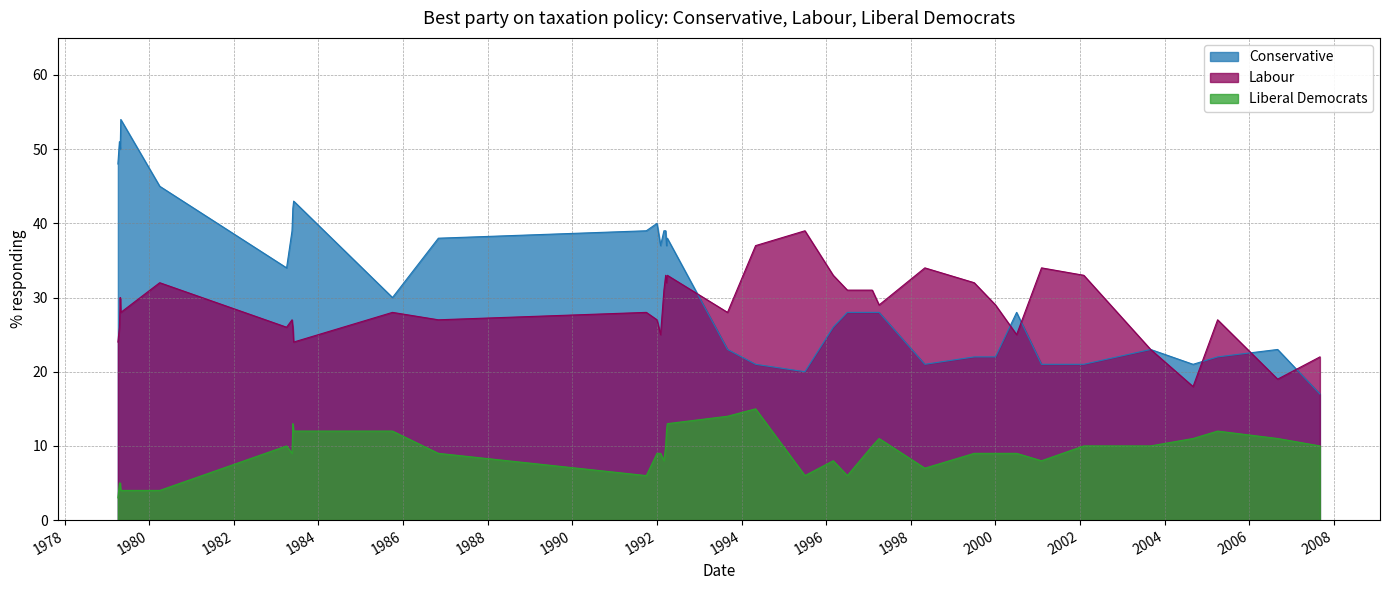

What is the minimum value for Liberal Democrats?

3